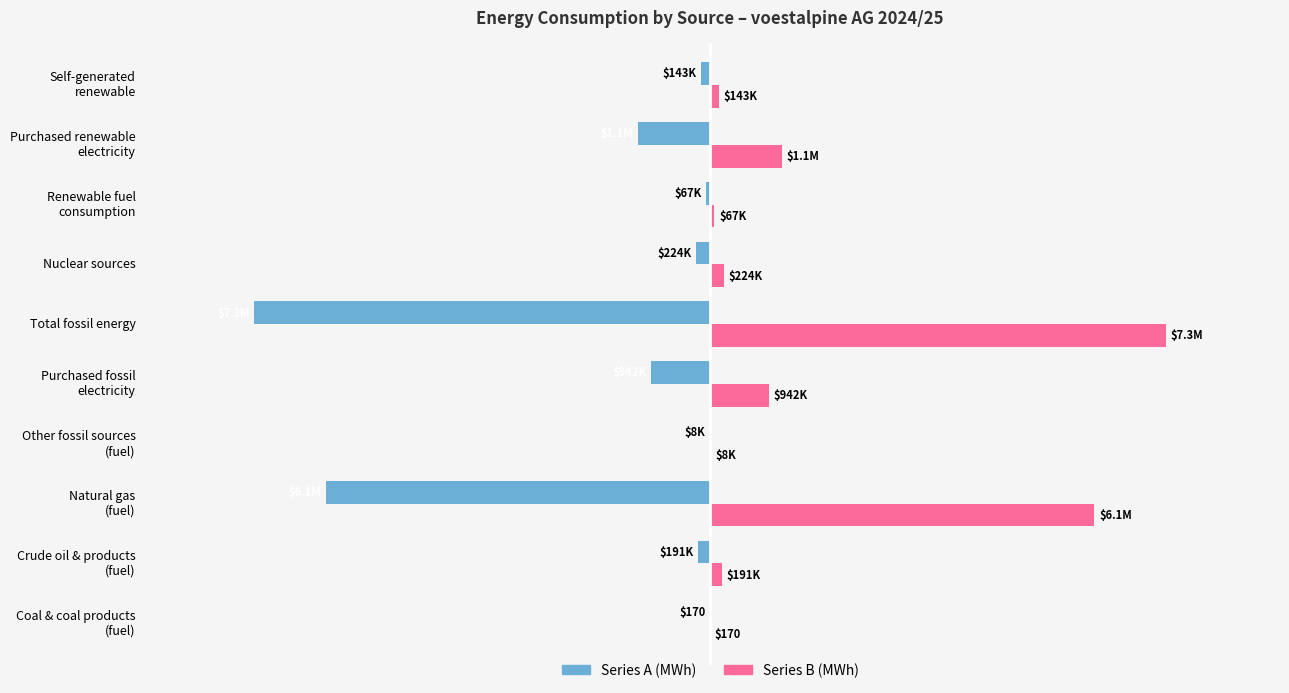

Does the chart contain stacked bars?

No